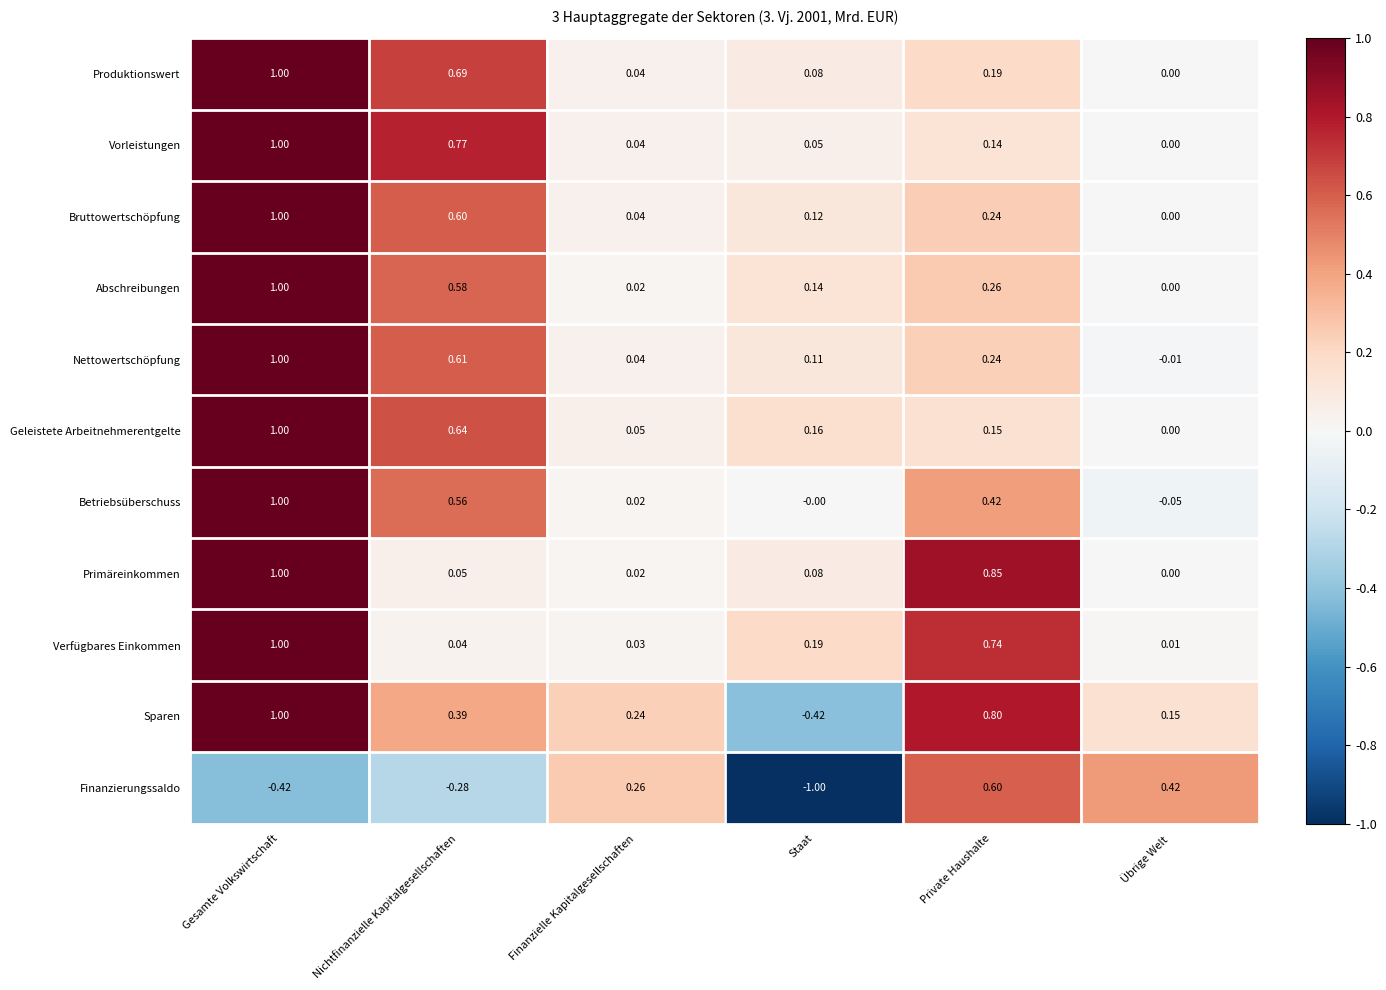

At how many categories does at least one series exceed 0?

6